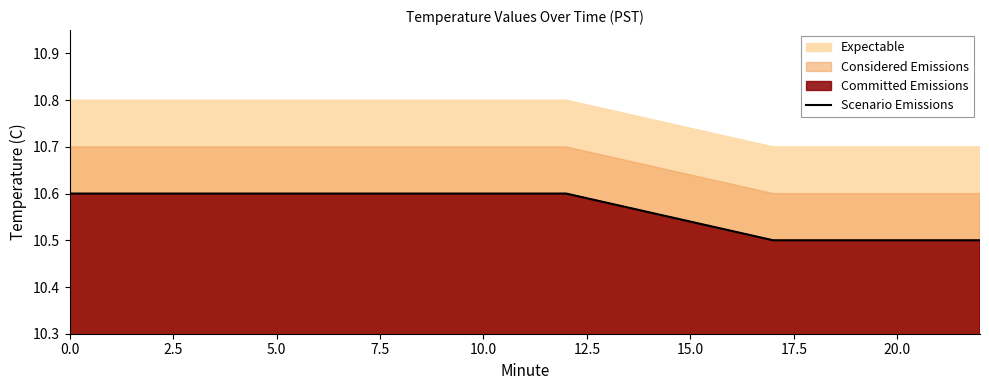

What is the lowest value of the Scenario Emissions series?

10.5